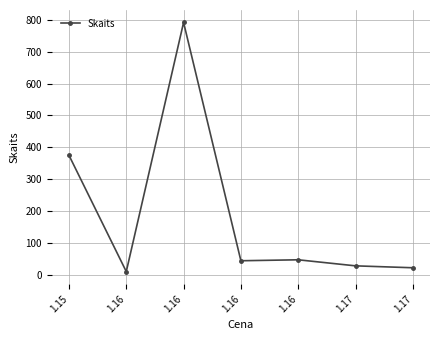

How many values are below 44?

3